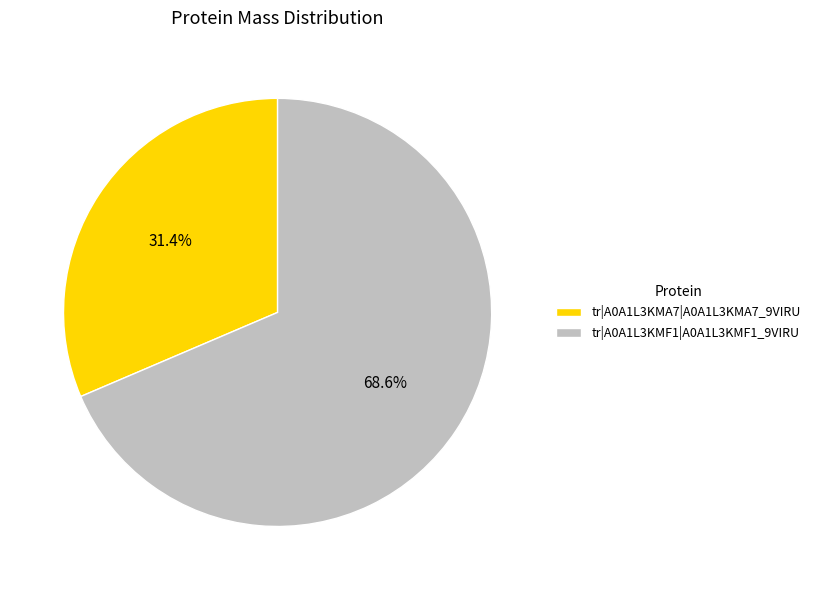

True or false: tr|A0A1L3KMF1|A0A1L3KMF1_9VIRU accounts for 69% of the total.

True